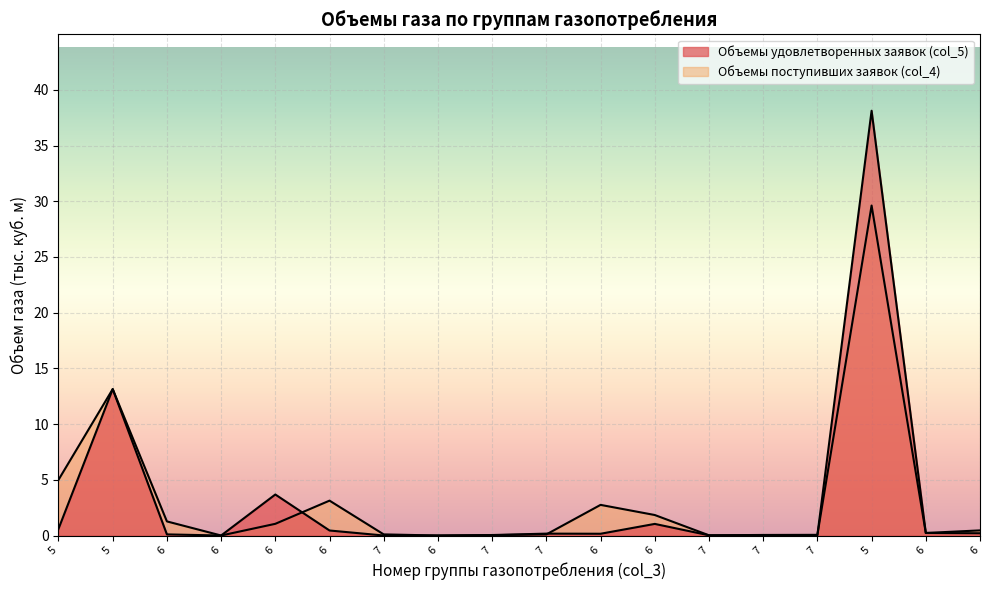

What is the label of the 13th point from the right?

6